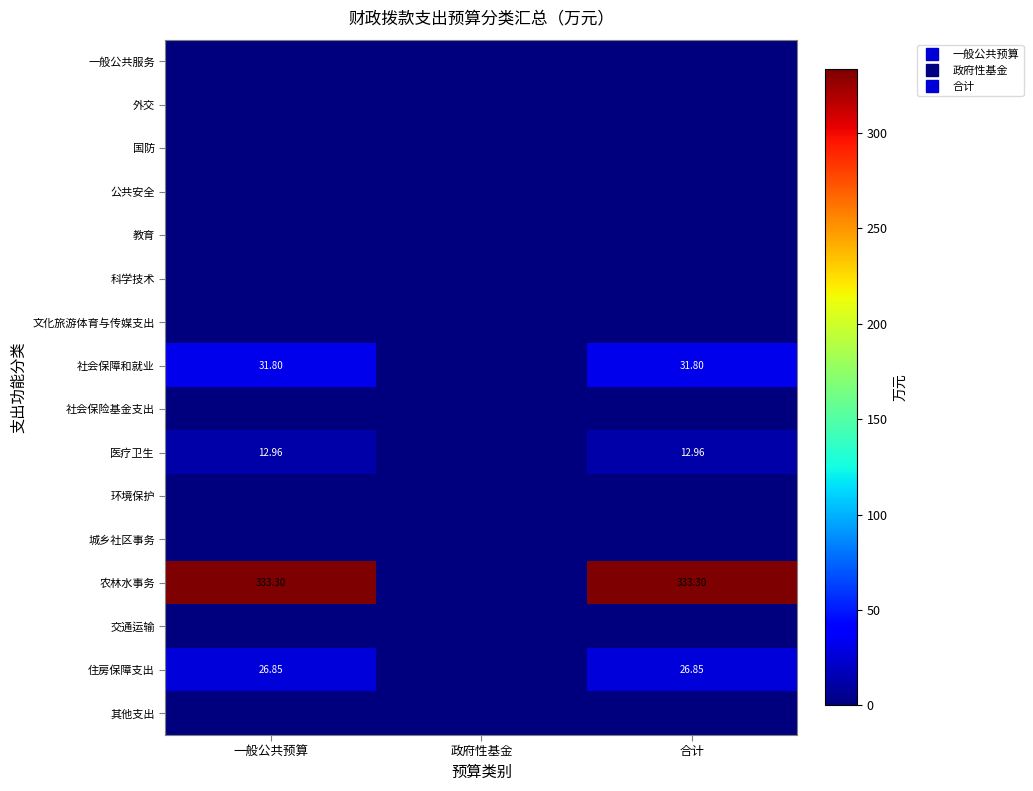

At 政府性基金, list the series in order from largest to smallest.

一般公共服务, 外交, 国防, 公共安全, 教育, 科学技术, 文化旅游体育与传媒支出, 社会保障和就业, 社会保险基金支出, 医疗卫生, 环境保护, 城乡社区事务, 农林水事务, 交通运输, 住房保障支出, 其他支出